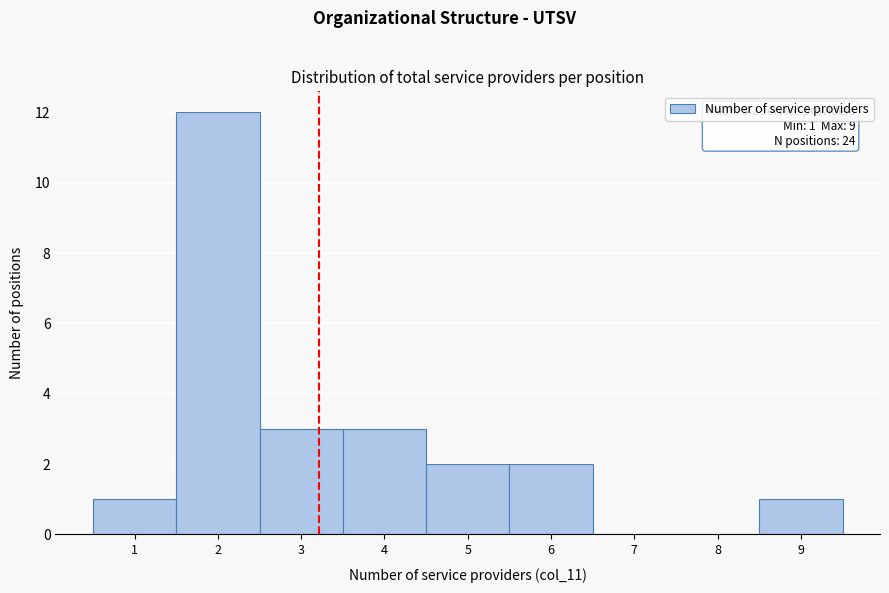

Which range on the x-axis has the tallest bar?

1.5 to 2.5